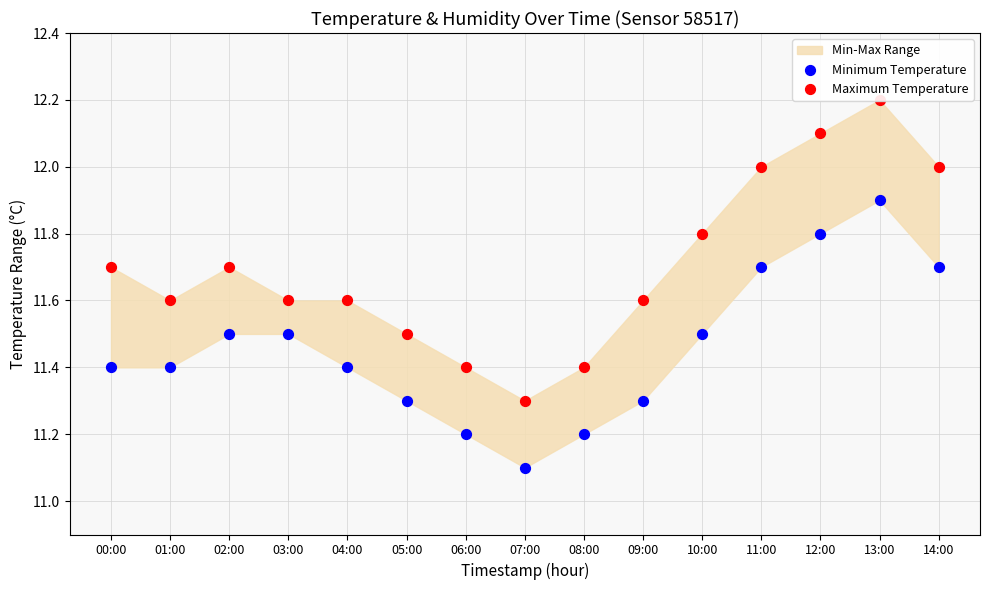

At which category is the sum across all series the highest?

13:00